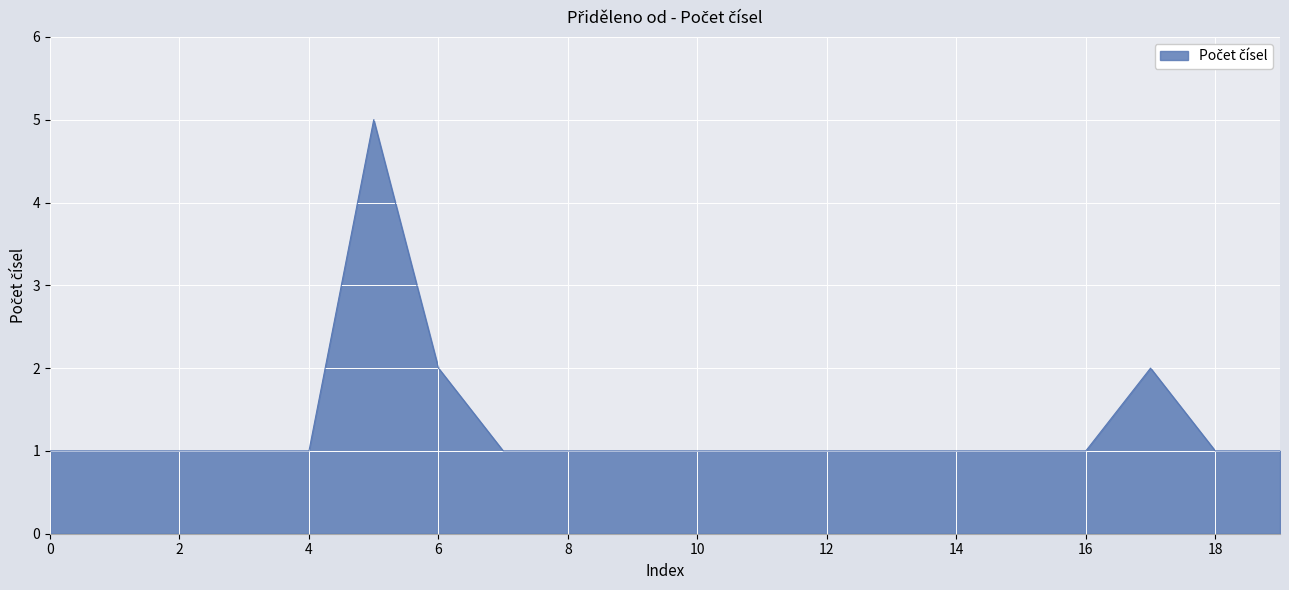

What is the difference between the maximum and minimum values?

4